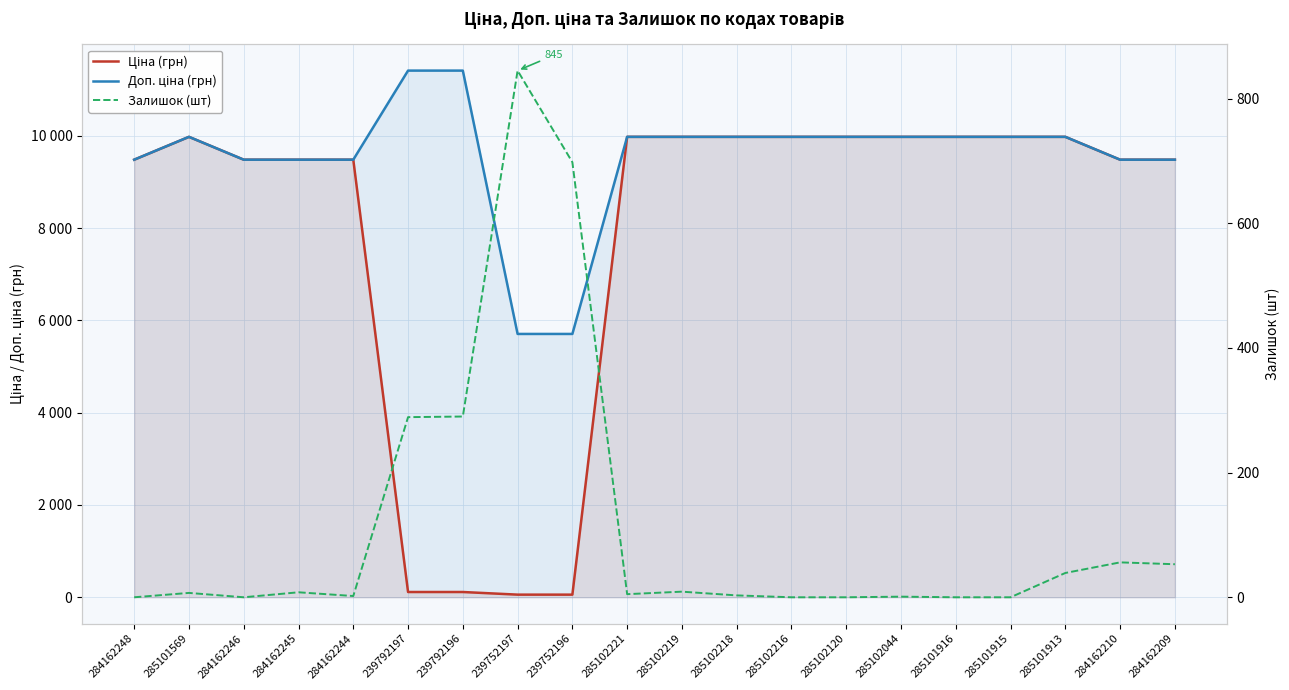

How many lines are shown in the chart?

3